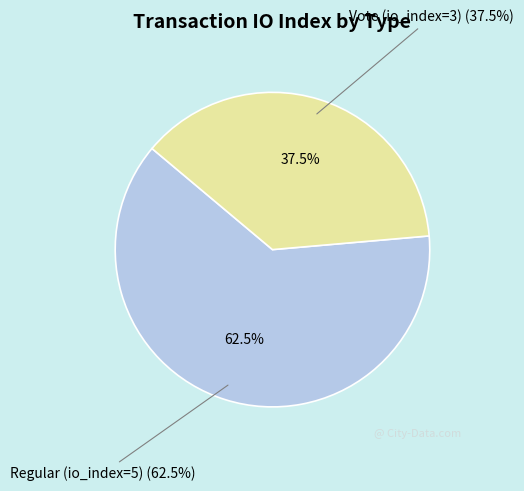

The Regular (io_index=5) slice represents 62% of the pie. True or false?

True